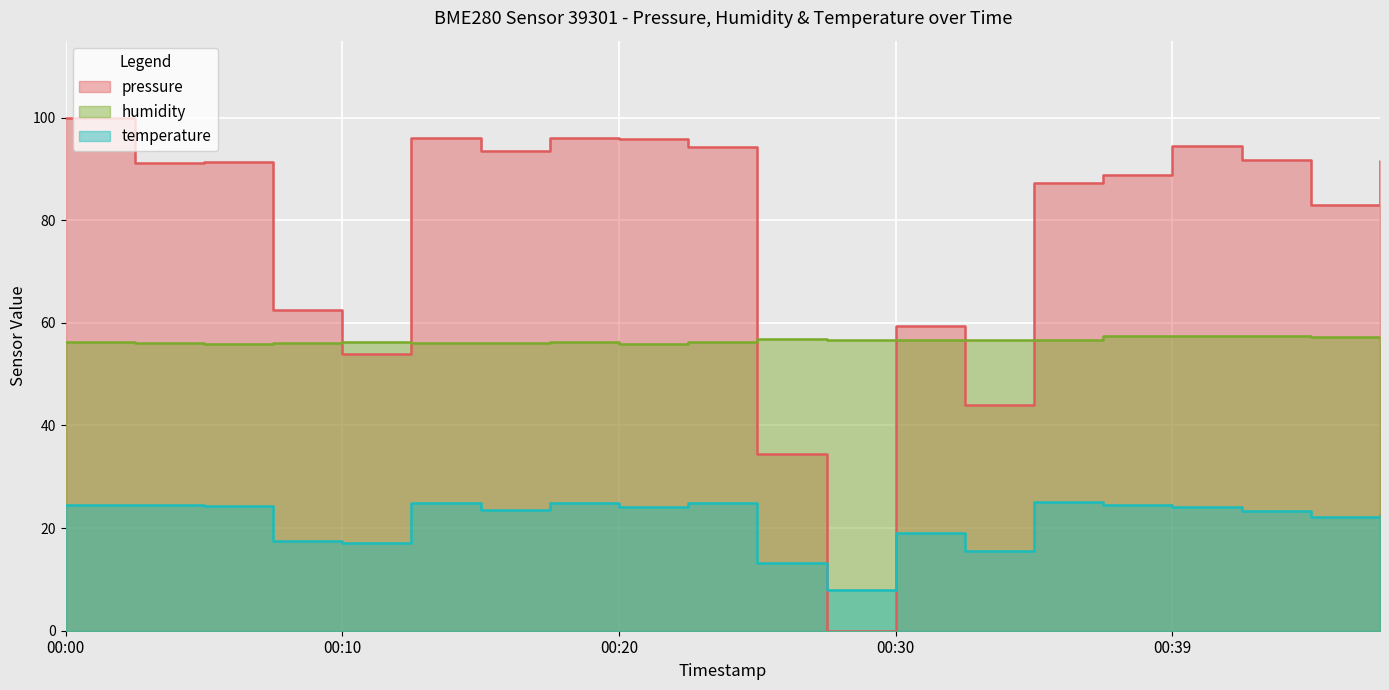

What is the minimum value for temperature?

8.0